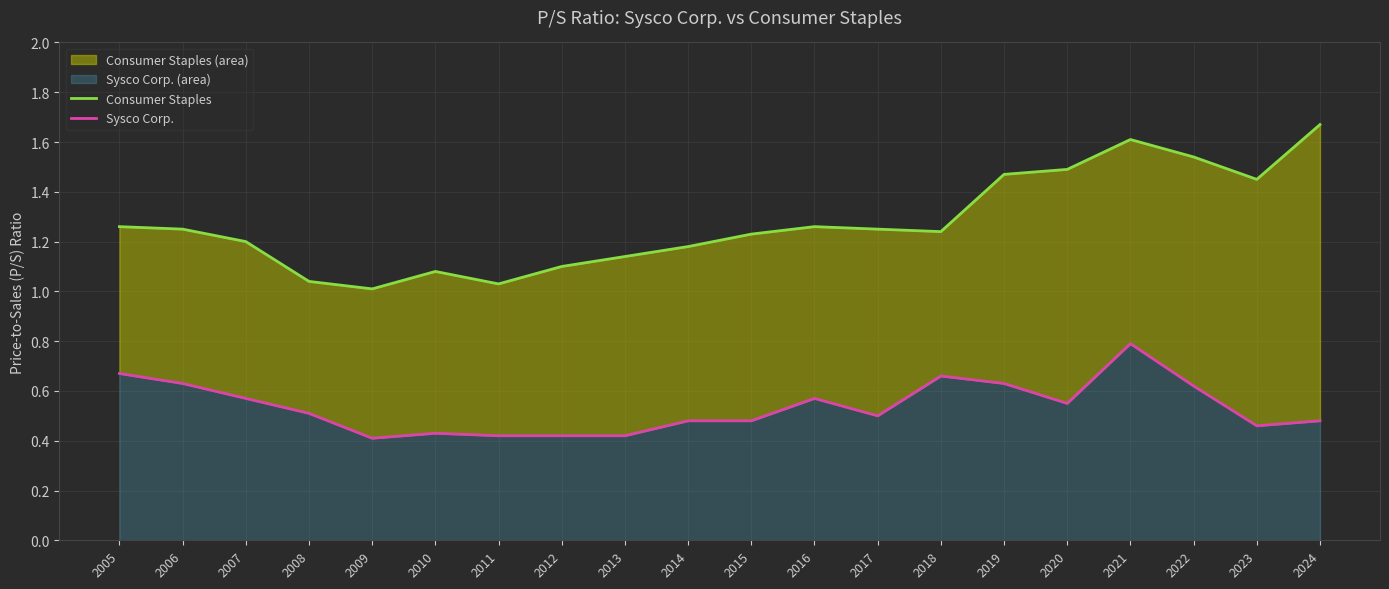

Reading left to right, extract all data points from this chart.

Consumer Staples: 1.3	1.2	1.2	1.0	1.0	1.1	1.0	1.1	1.1	1.2	1.2	1.3	1.2	1.2	1.5	1.5	1.6	1.5	1.4	1.7
Sysco Corp.: 0.7	0.6	0.6	0.5	0.4	0.4	0.4	0.4	0.4	0.5	0.5	0.6	0.5	0.7	0.6	0.6	0.8	0.6	0.5	0.5